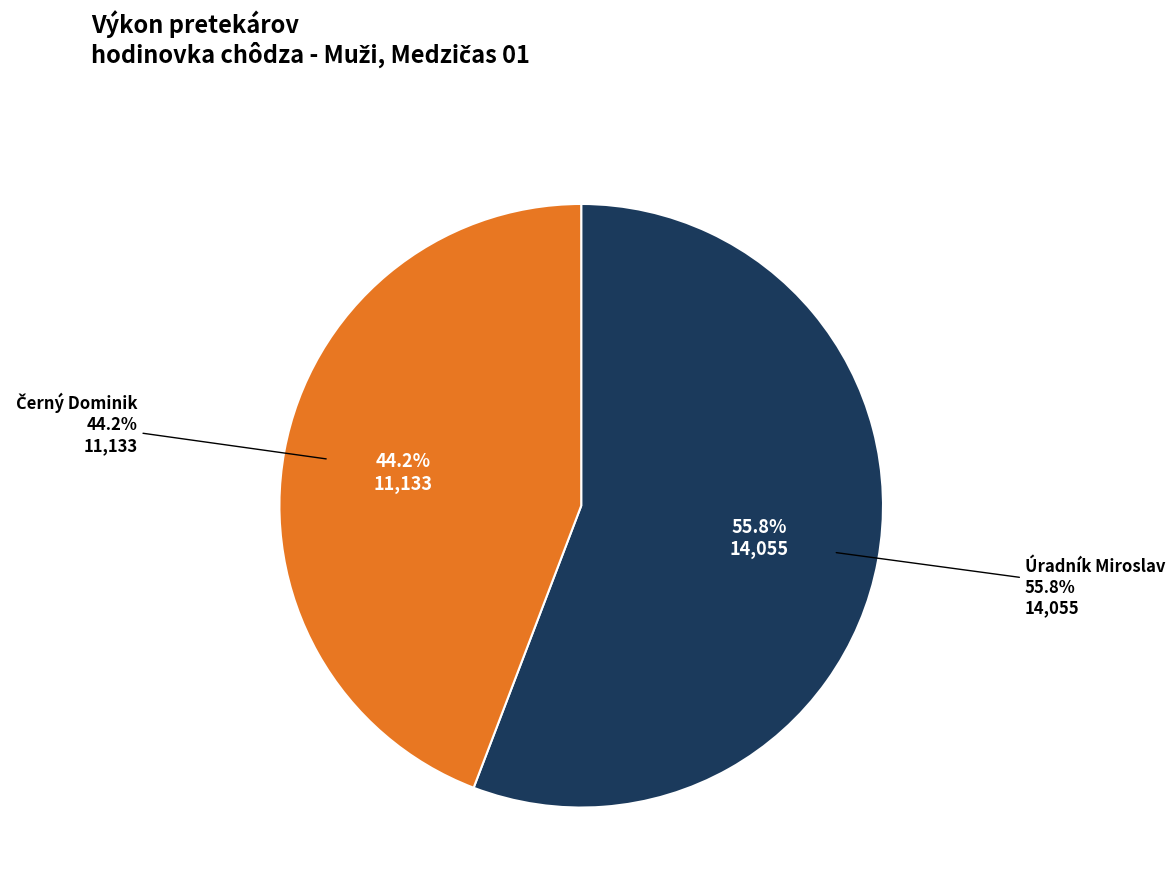

The Úradník Miroslav slice represents 56% of the pie. True or false?

True